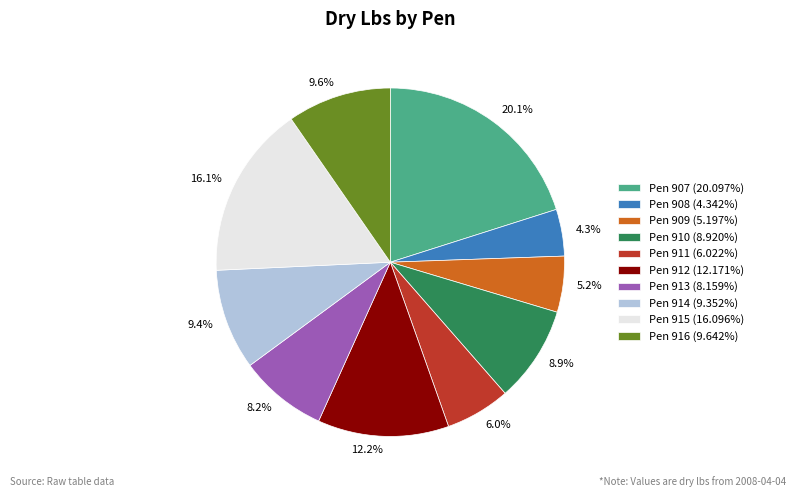

Is the sum of Pen 913 (8.159%) and Pen 914 (9.352%) greater than half?

No